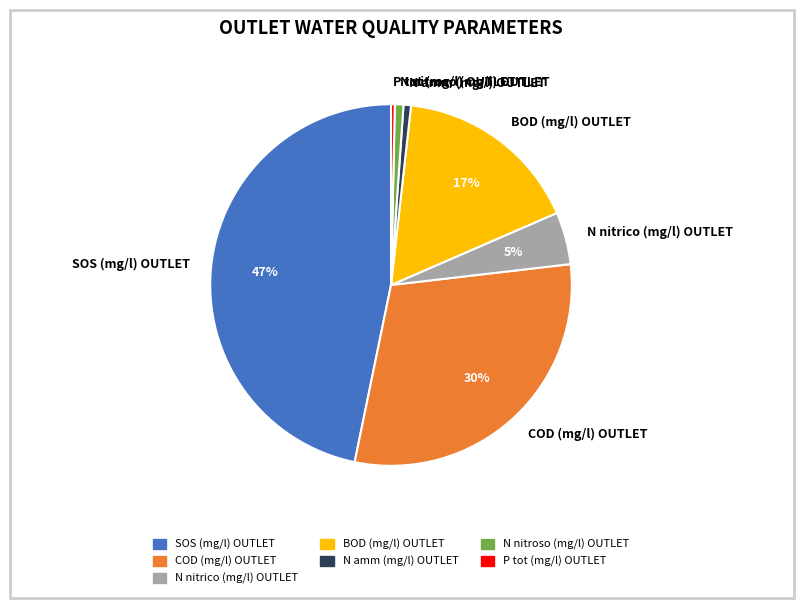

How many slices are in this pie chart?

7